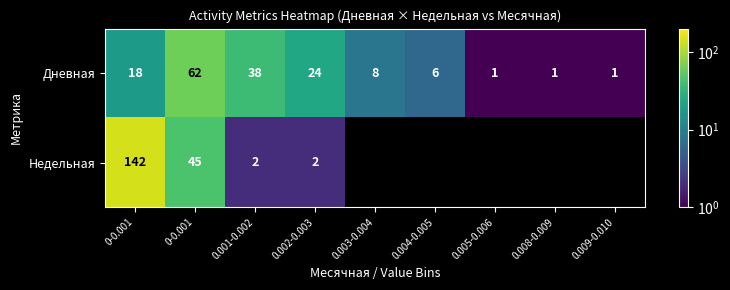

What is the spread (max minus min) of values at 0-0.001?

124